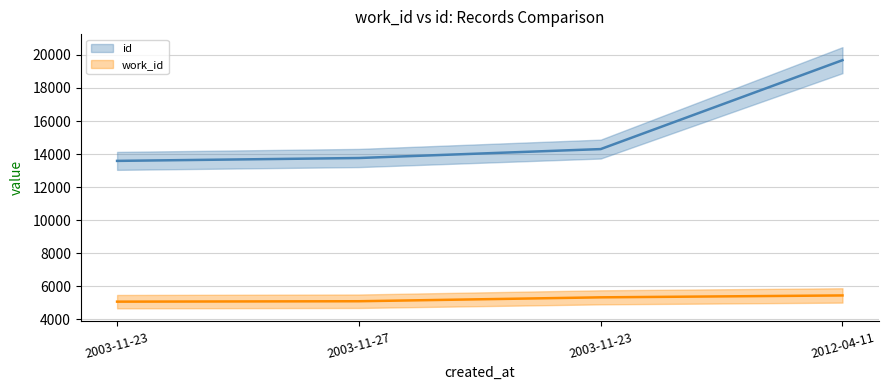

True or false: work_id and id cross at least once.

False